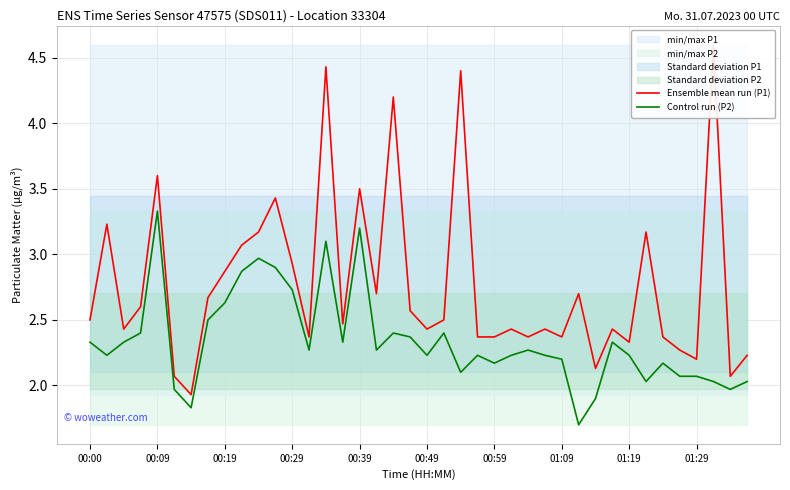

How many data points does each series have?

40